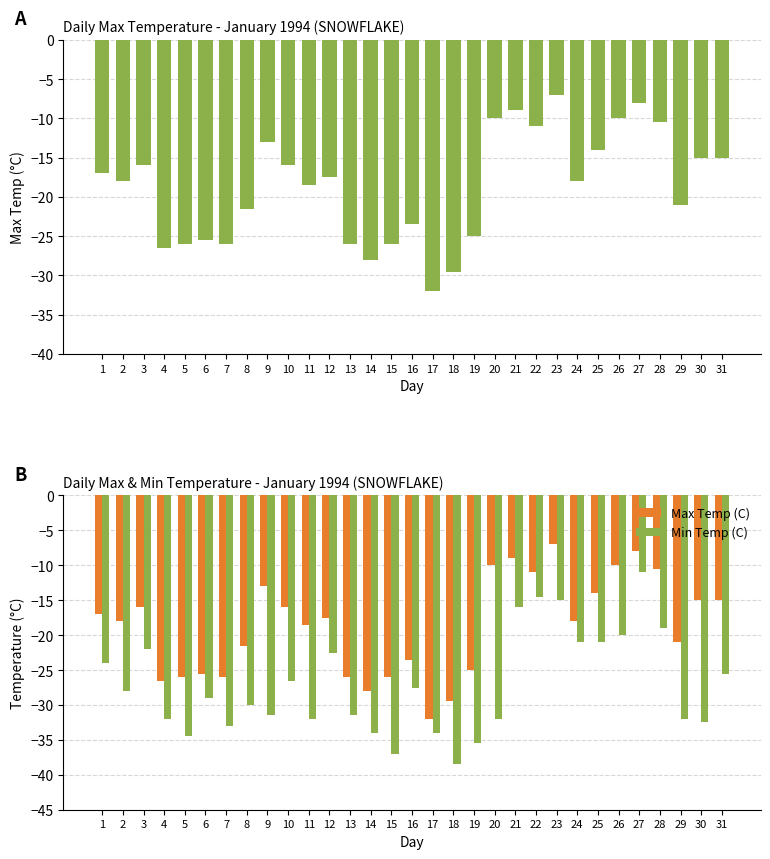

What is the sum of the Min Temp (C) values at 28 and 11?

-51.0